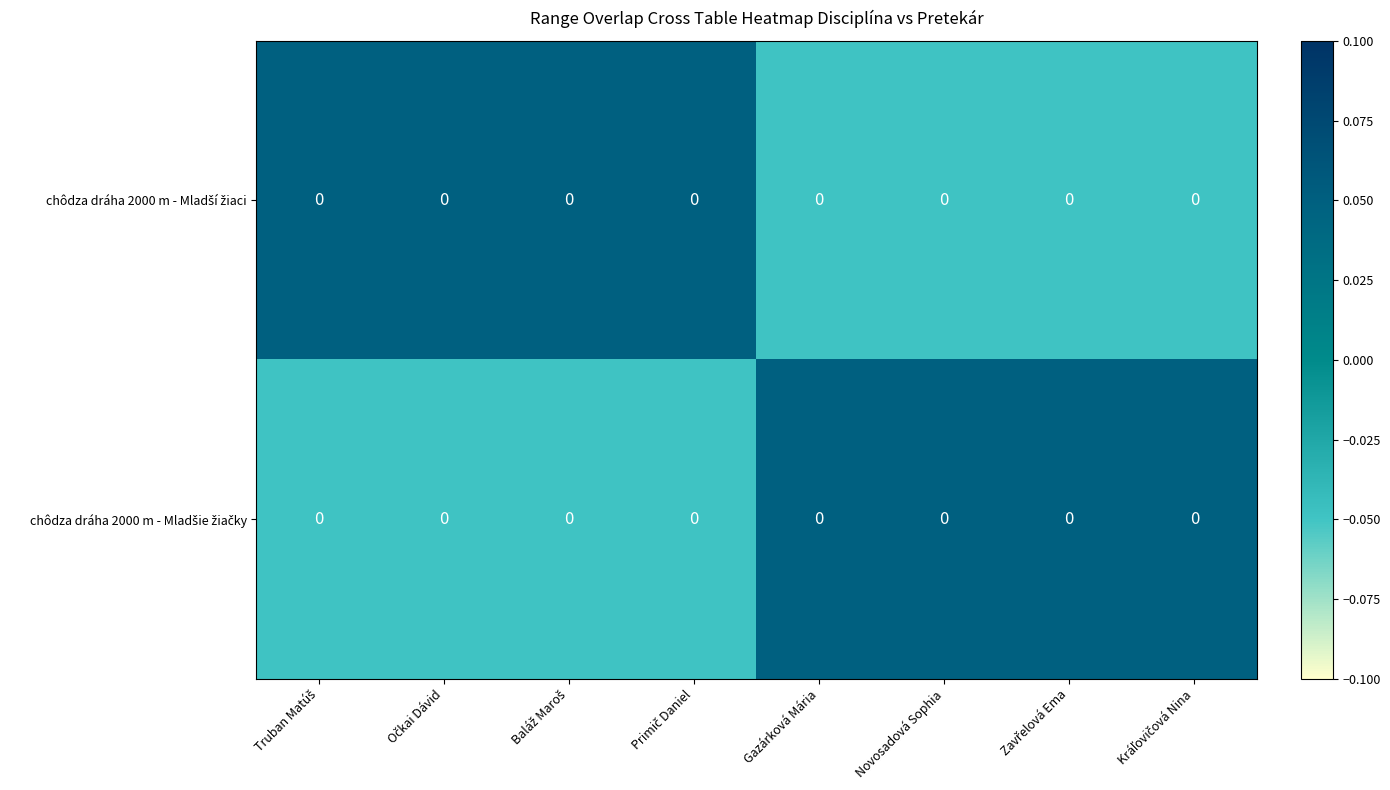

Which series has the widest spread of values?

chôdza dráha 2000 m - Mladší žiaci